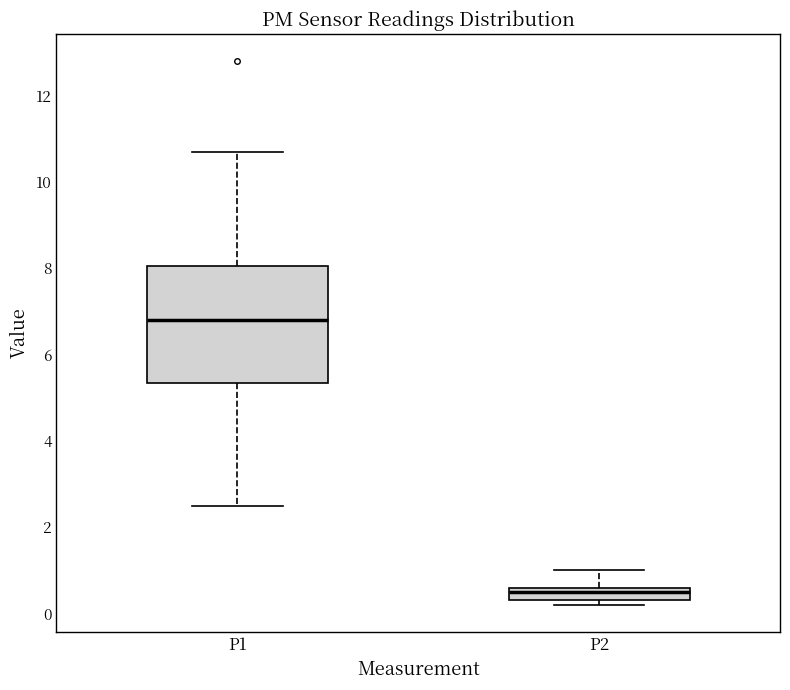

Comparing the boxes themselves (not the whiskers), which one is the tallest?

P1